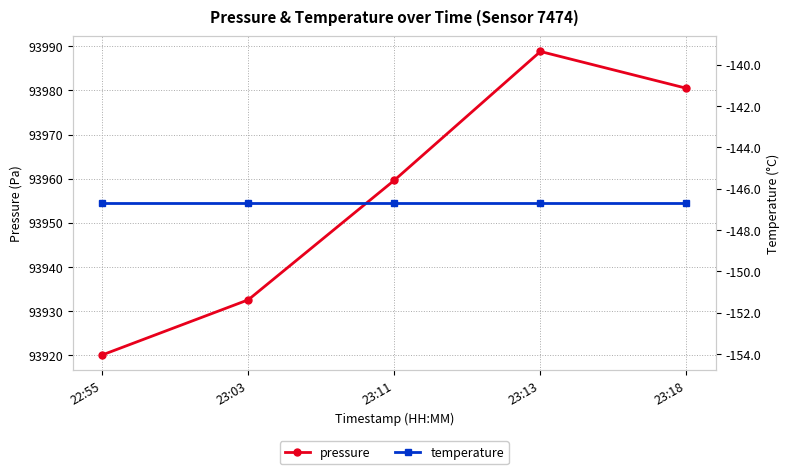

What is the label of the 5th point from the right?

22:55